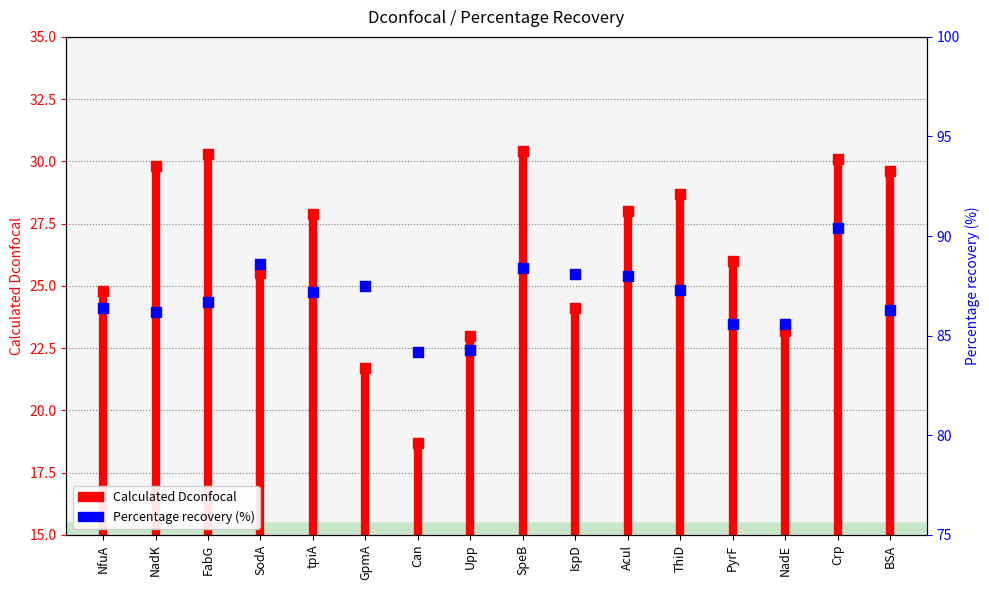

Which series has the widest spread of Y values?

Calculated Dconfocal